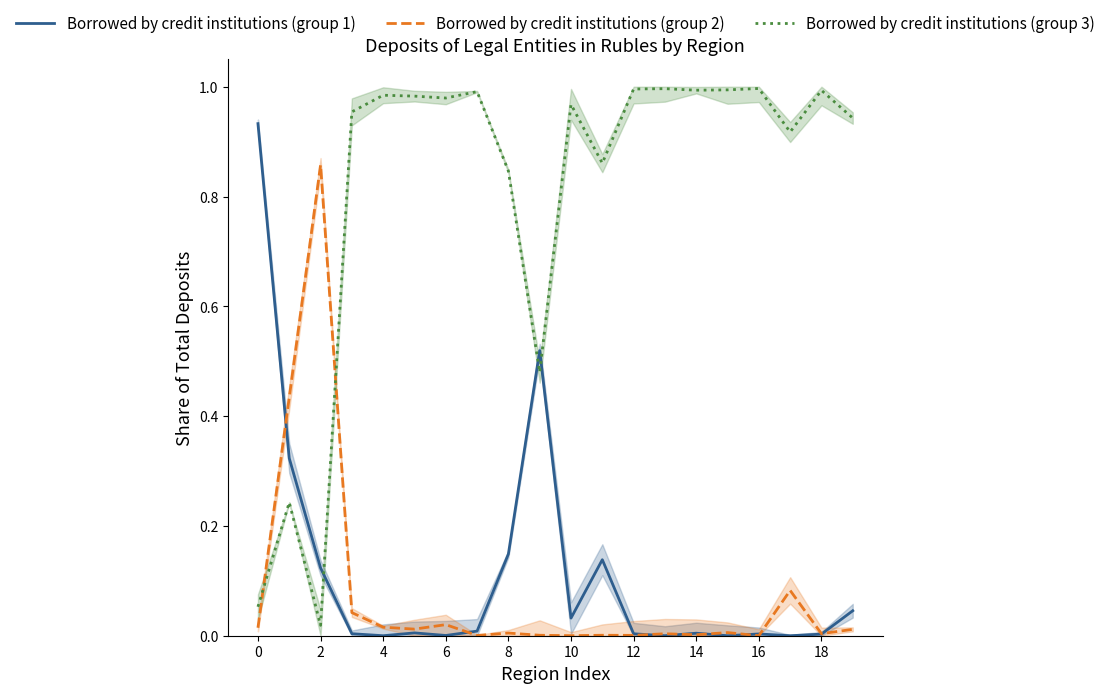

How many positive values does the Borrowed by credit institutions (group 2) series have?

19